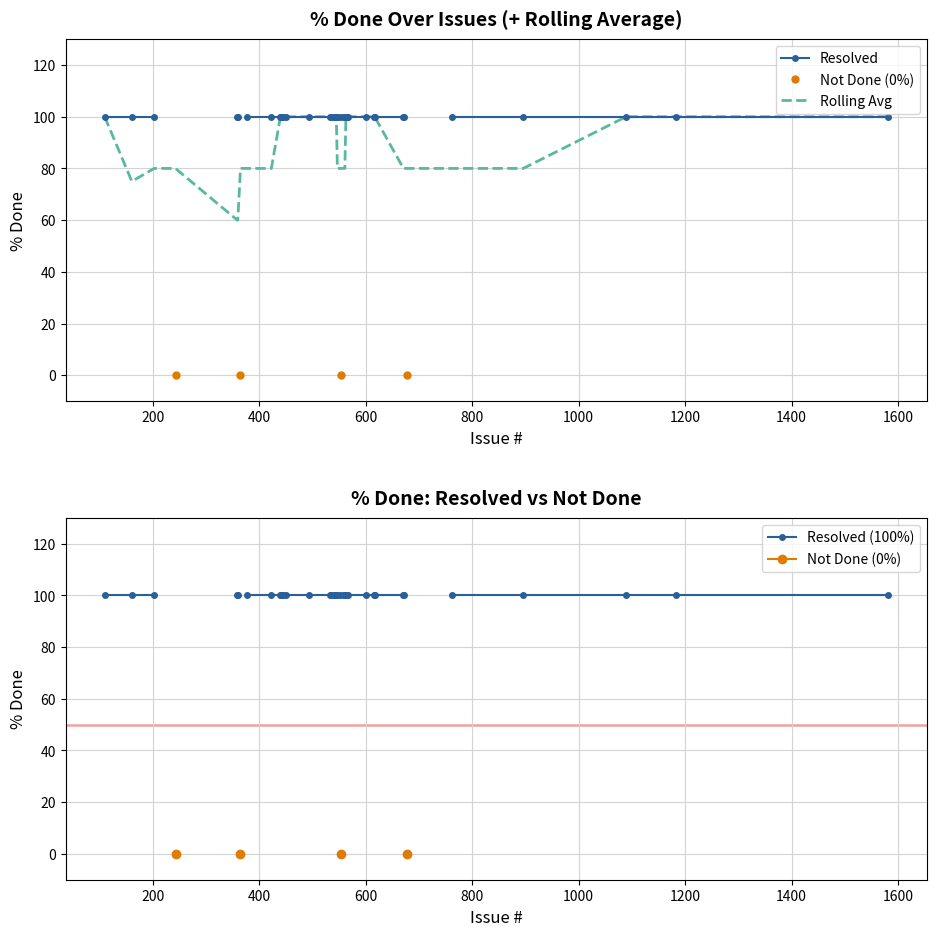

True or false: Not Done (0%) and Resolved (100%) intersect in this chart.

False